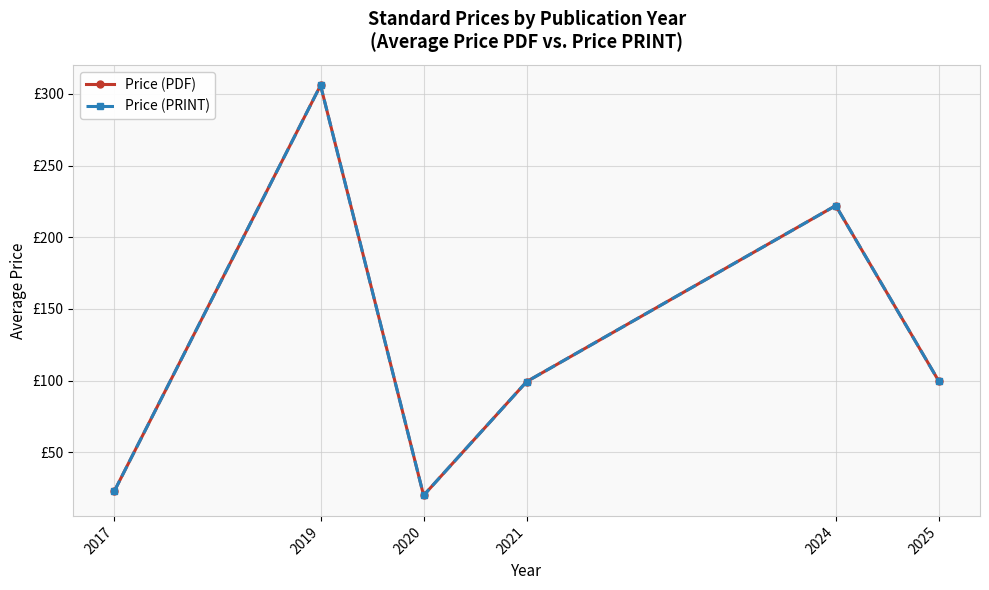

Reading left to right, what are all the values shown in this chart?

Price (PDF): 2017=23.2	2019=306.0	2020=20.0	2021=99.3	2024=222.1	2025=99.7
Price (PRINT): 2017=23.2	2019=306.0	2020=20.0	2021=99.3	2024=222.1	2025=99.7